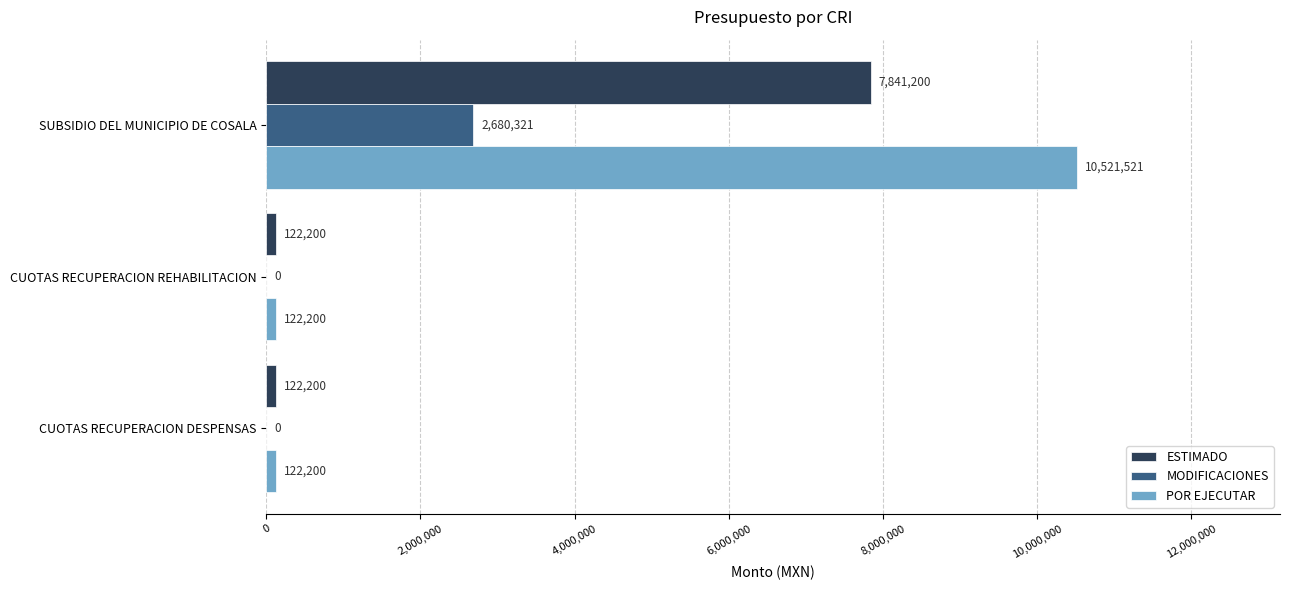

What value does the POR EJECUTAR series have at CUOTAS RECUPERACION REHABILITACION, to the nearest 10?

122200